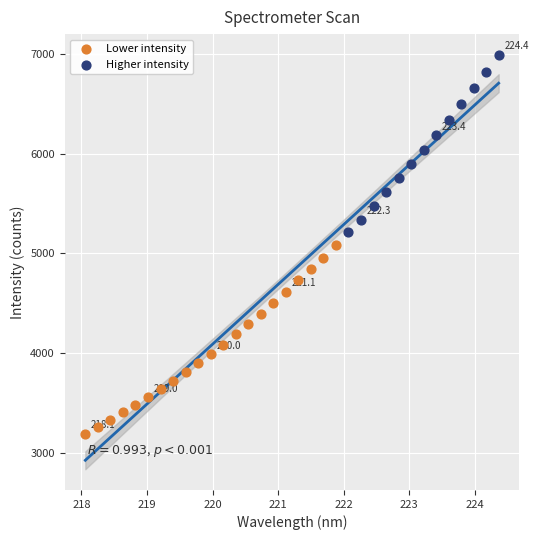

Which series has the largest Y range (max minus min)?

Lower intensity